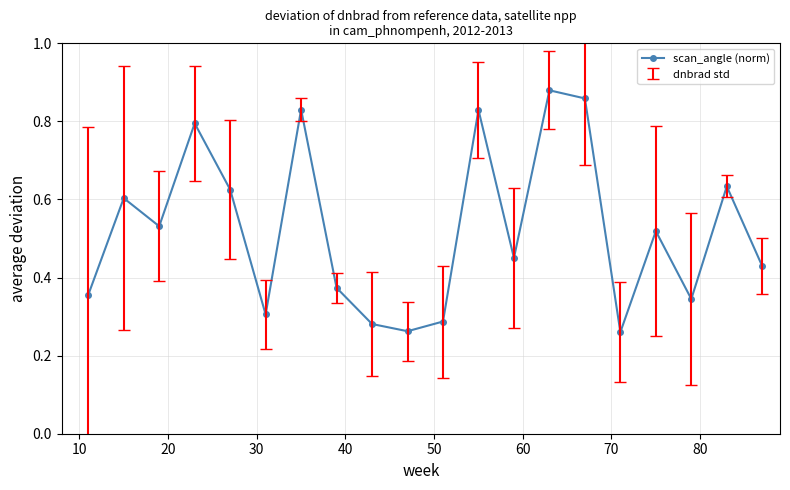

How many interior local valleys (lower than both neighbors) does the data have?

6